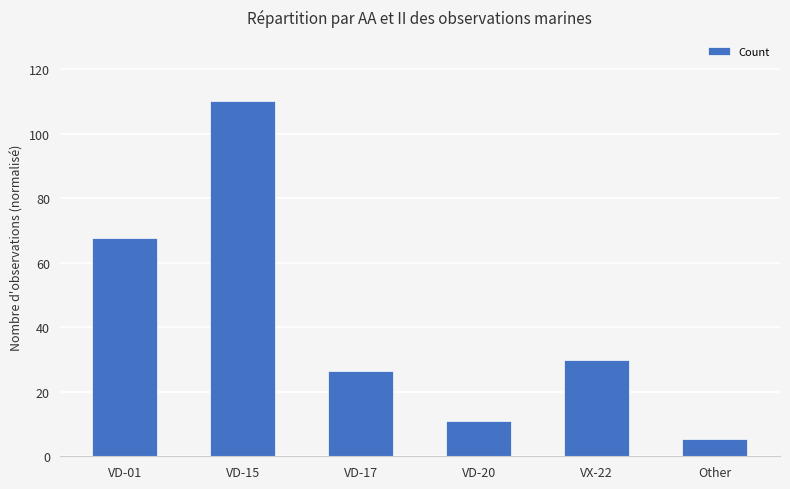

Approximately how many times larger is the value at VX-22 compared to Other?

5.4